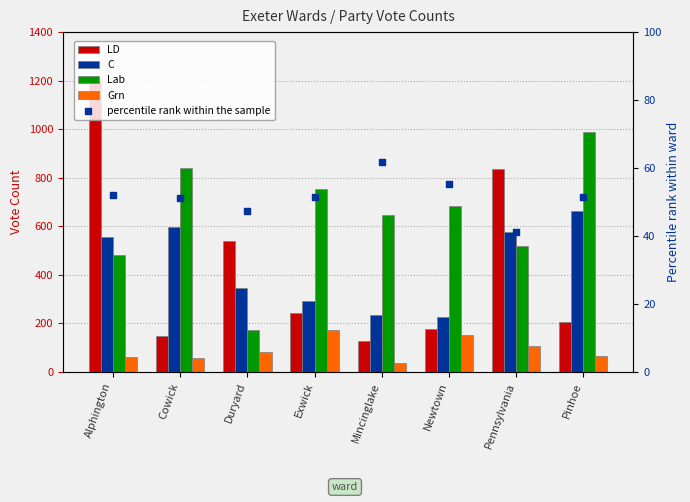

Which series contains the lowest Y value?

Grn